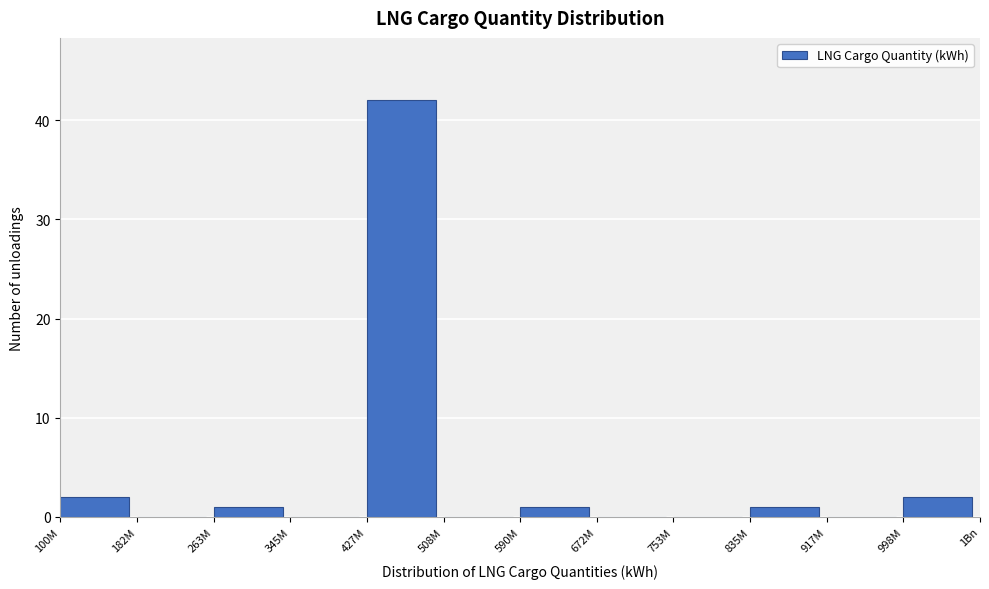

Reading left to right, list all the values displayed in this chart.

100M=2	182M=0	263M=1	345M=0	427M=42	508M=0	590M=1	672M=0	753M=0	835M=1	917M=0	998M=2